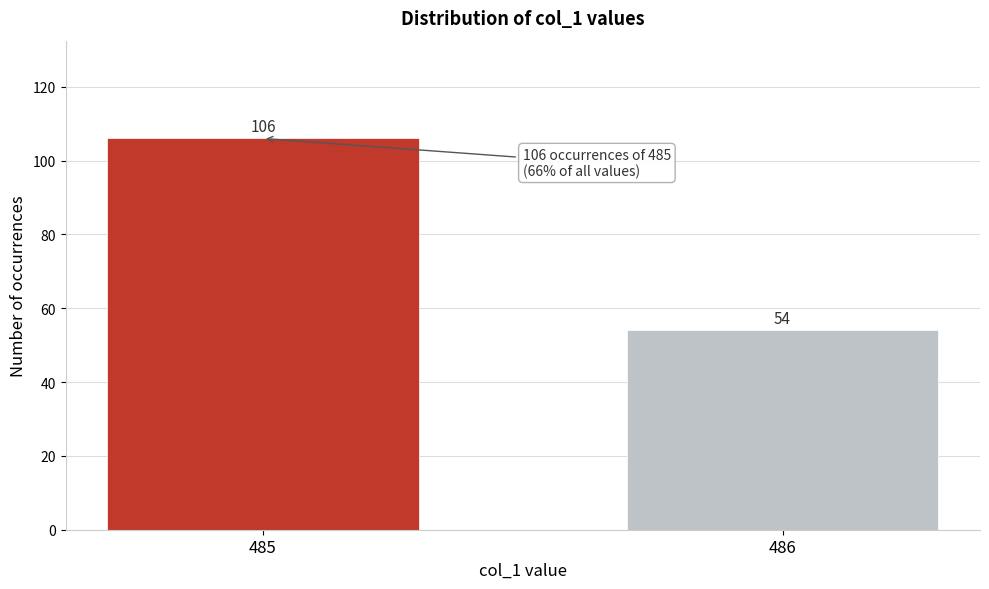

Reading left to right, list all the values displayed in this chart.

106	54